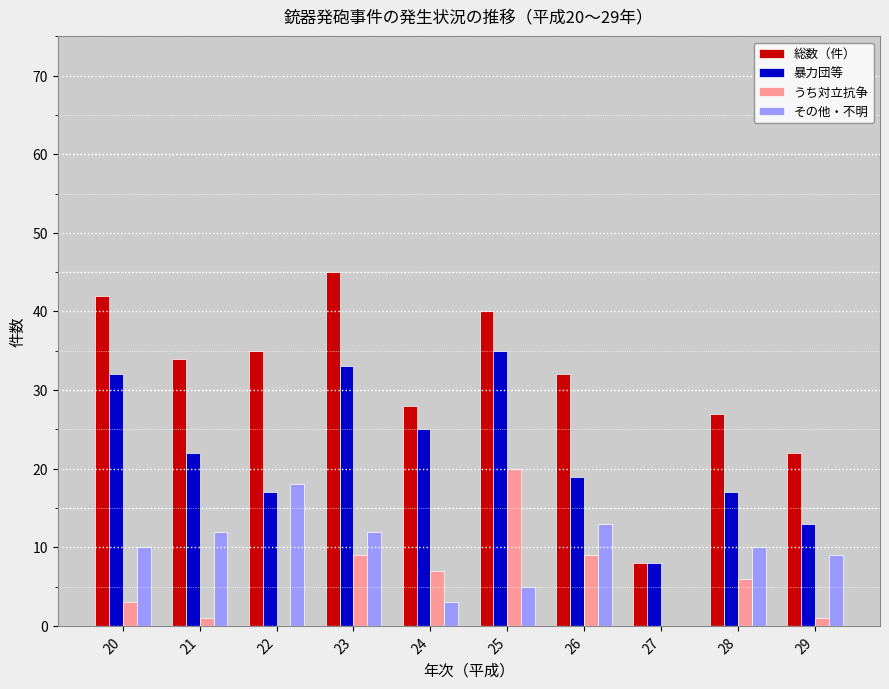

Between 22 and 23, which series saw the biggest shift?

暴力団等